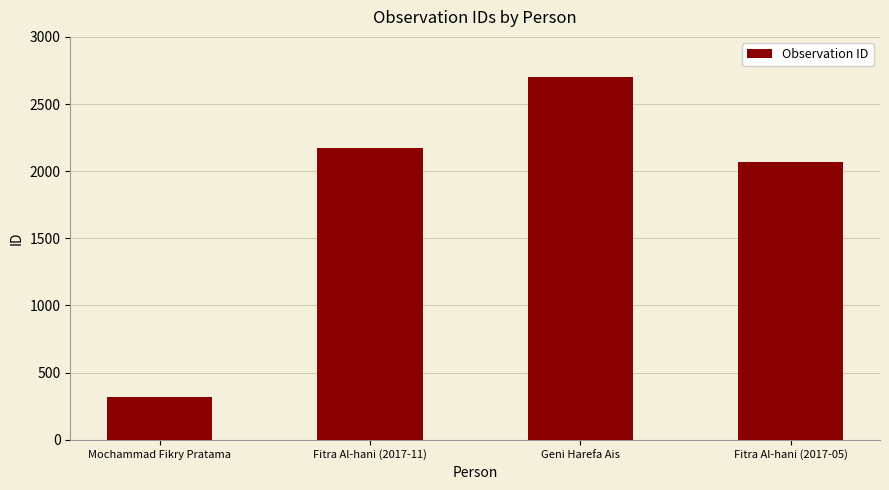

What is the difference between the maximum and minimum values?

2384